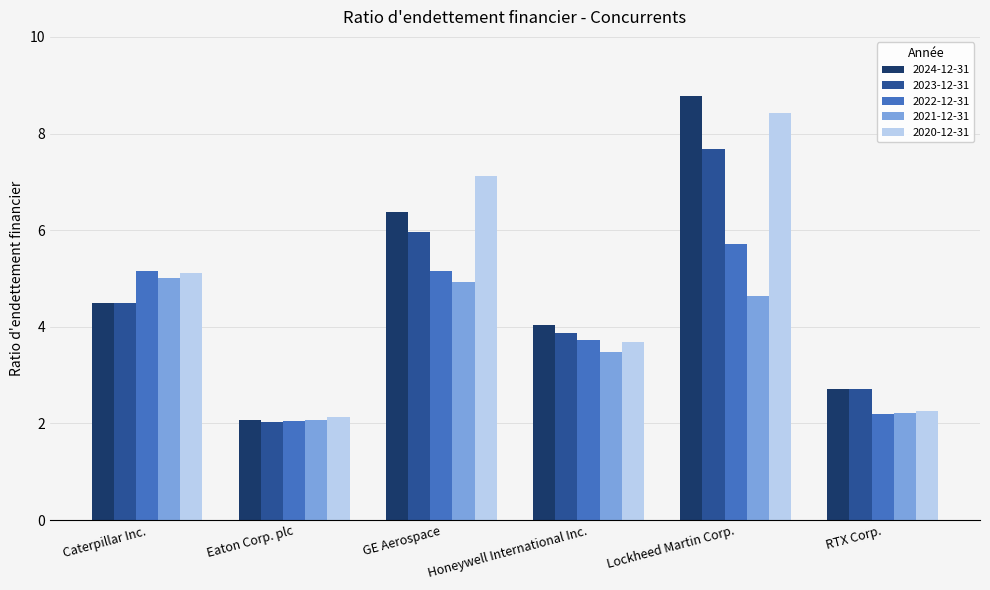

Which series has the largest range (max minus min)?

2024-12-31